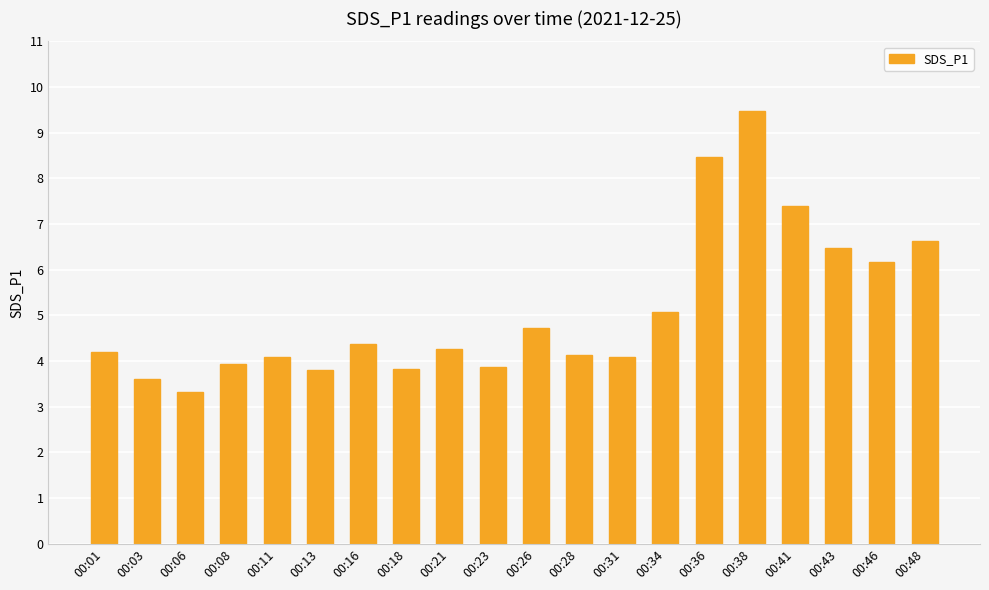

Does the chart contain stacked bars?

No